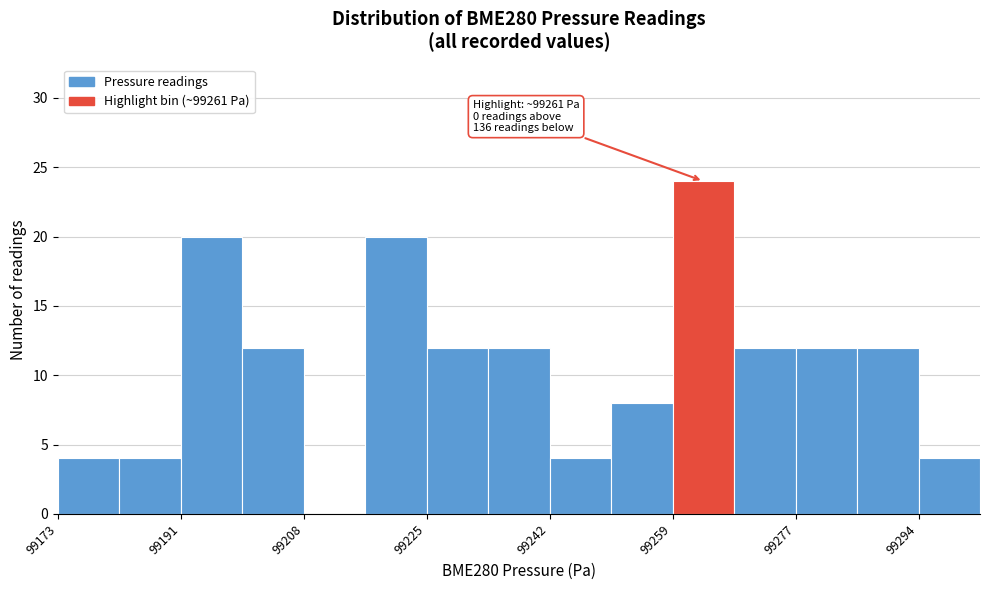

Over which range of the x-axis is the bar tallest?

99260 to 99268